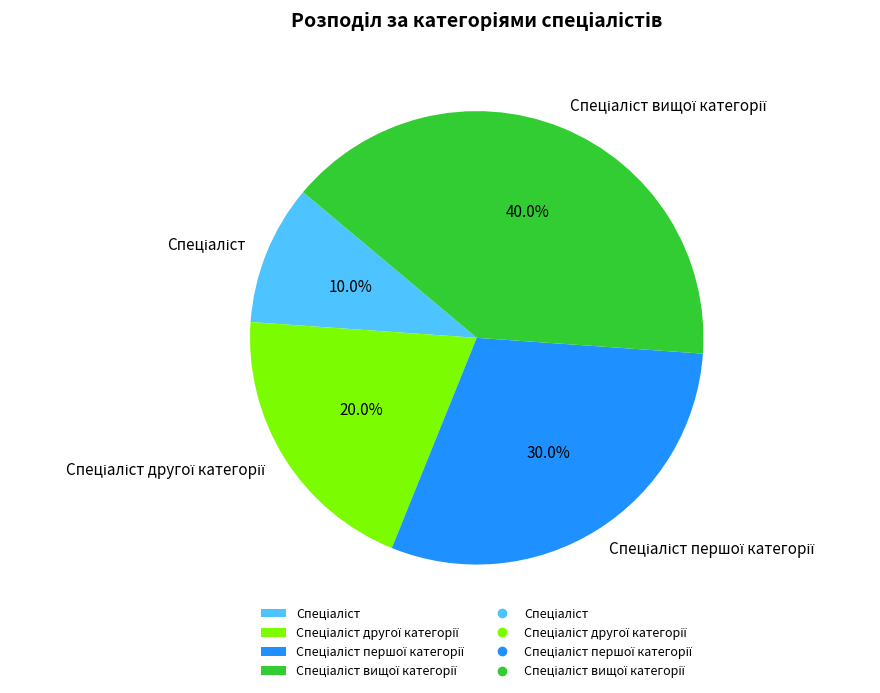

Is there a majority slice in this chart?

No